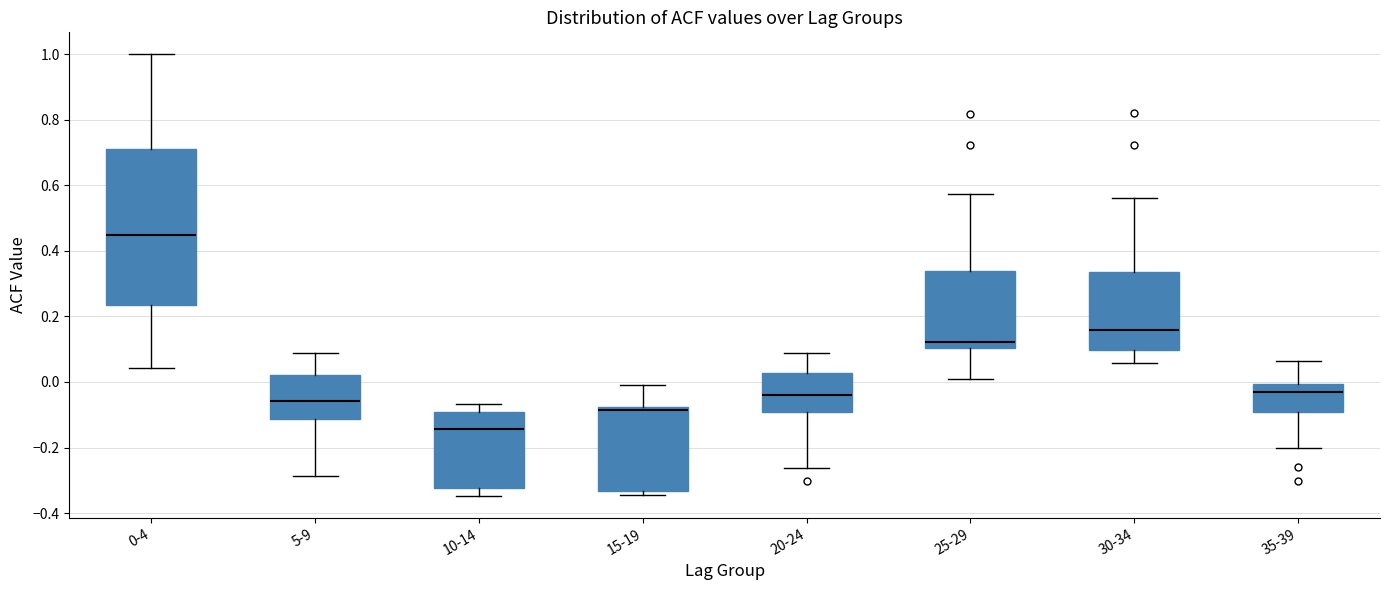

Reading left to right, read every box against the y-axis: the position of its median line, the range the box covers, and the ends of its whiskers. The values are not printed on the chart, so give them approximately, as read against the axis.

0-4: median 0.44, box 0.24 to 0.72, whiskers 0.04 to 1.00
5-9: median -0.06, box -0.12 to 0.02, whiskers -0.28 to 0.10
10-14: median -0.14, box -0.32 to -0.10, whiskers -0.34 to -0.06
15-19: median -0.08 (just below the box's upper edge), box -0.34 to -0.08, whiskers -0.34 (just below the box's lower edge) to 0.00
20-24: median -0.04, box -0.10 to 0.02, whiskers -0.26 to 0.10
25-29: median 0.12, box 0.10 to 0.34, whiskers 0.00 to 0.58
30-34: median 0.16, box 0.10 to 0.34, whiskers 0.06 to 0.56
35-39: median -0.04, box -0.10 to 0.00, whiskers -0.20 to 0.06